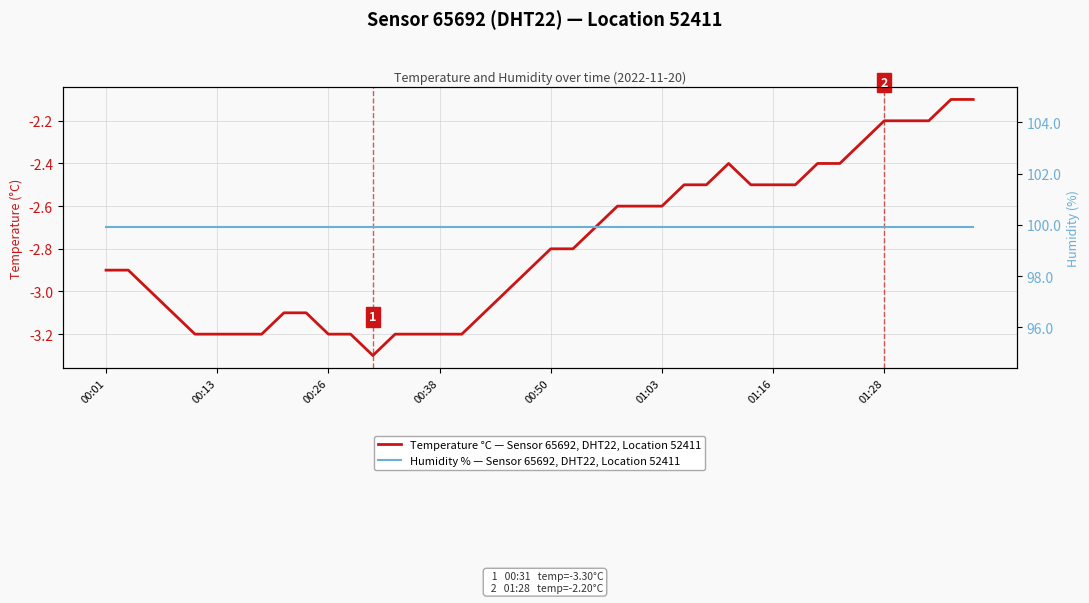

At which category is the sum across all series the highest?

38